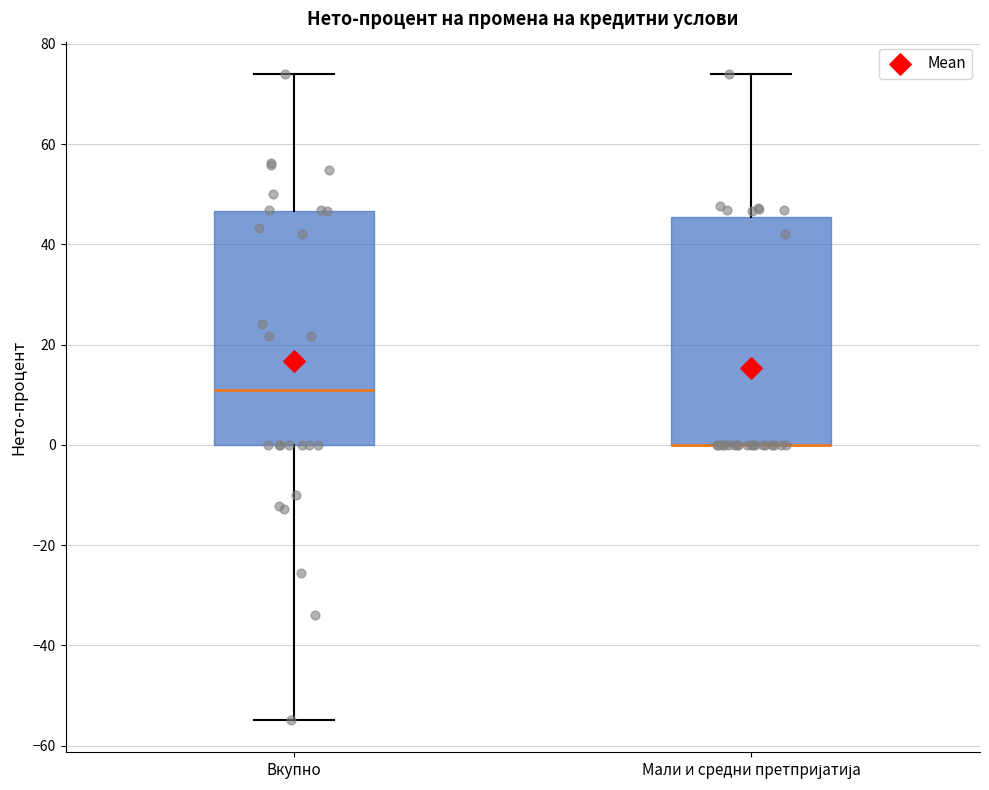

Reading left to right, transcribe this box plot: for each box, give where its median line is, the range the box spans, and where its two whiskers end, as read against the y-axis. The values are not printed on the chart, so give them approximately, as read against the axis.

Вкупно: median 10, box 0 to 46, whiskers -54 to 74
Мали и средни претпријатија: median 0 (drawn on the box's lower edge), box 0 to 46, whiskers 0 to 74